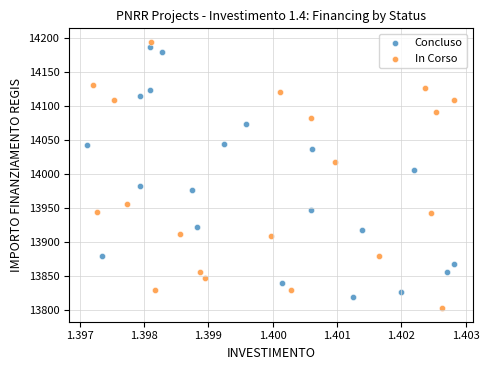

What are all the series names shown in the legend?

Concluso, In Corso